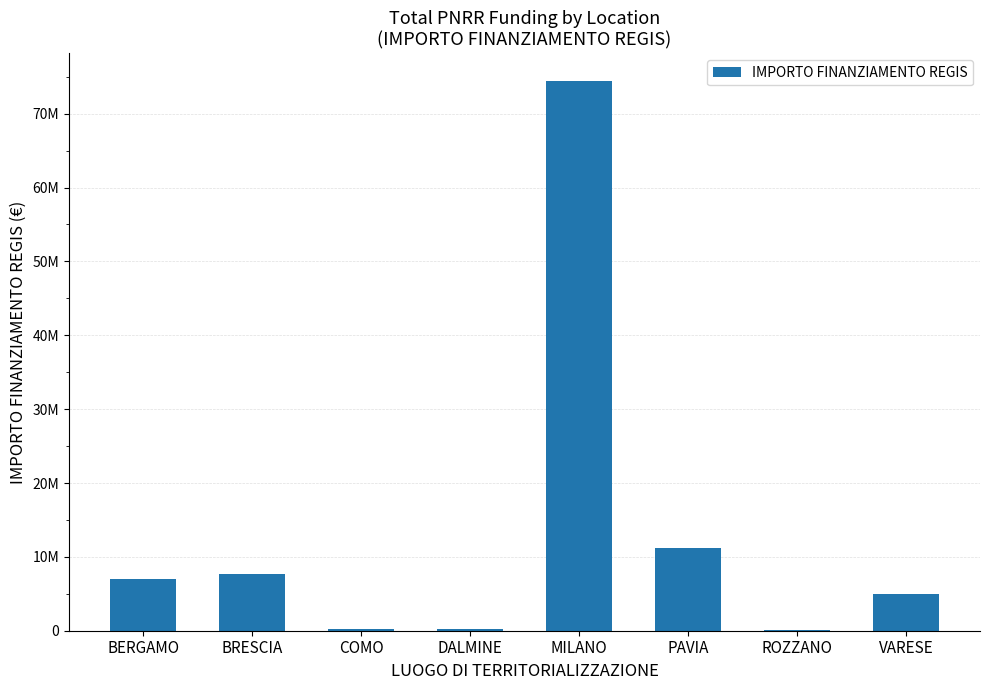

Are the bars horizontal?

No